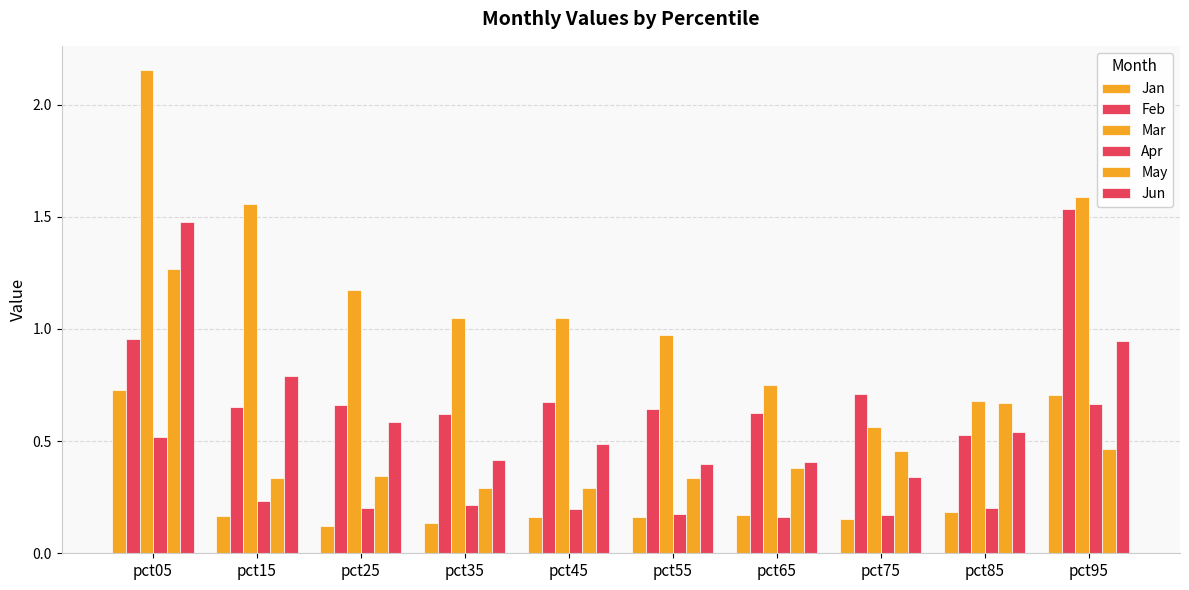

The value of May at pct75 is 0.6. True or false?

False